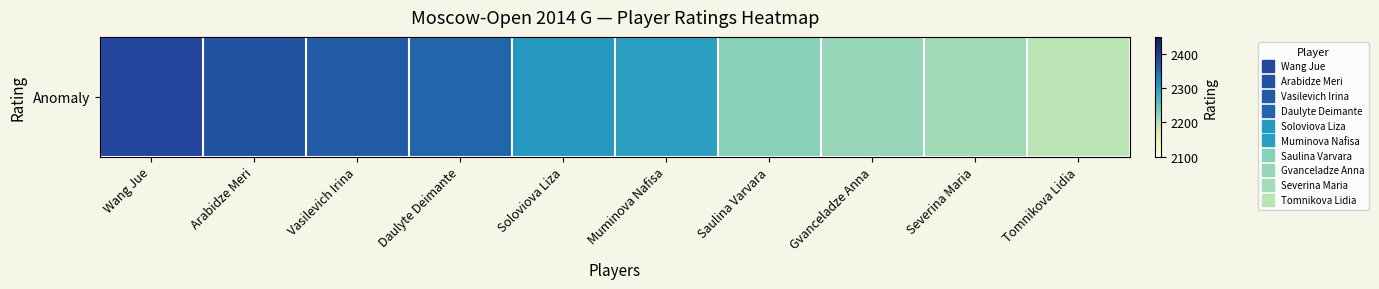

Reading right to left, list all the values displayed in this chart.

Tomnikova Lidia=2195	Severina Maria=2210	Gvanceladze Anna=2217	Saulina Varvara=2227	Muminova Nafisa=2301	Soloviova Liza=2308	Daulyte Deimante=2355	Vasilevich Irina=2365	Arabidze Meri=2374	Wang Jue=2386